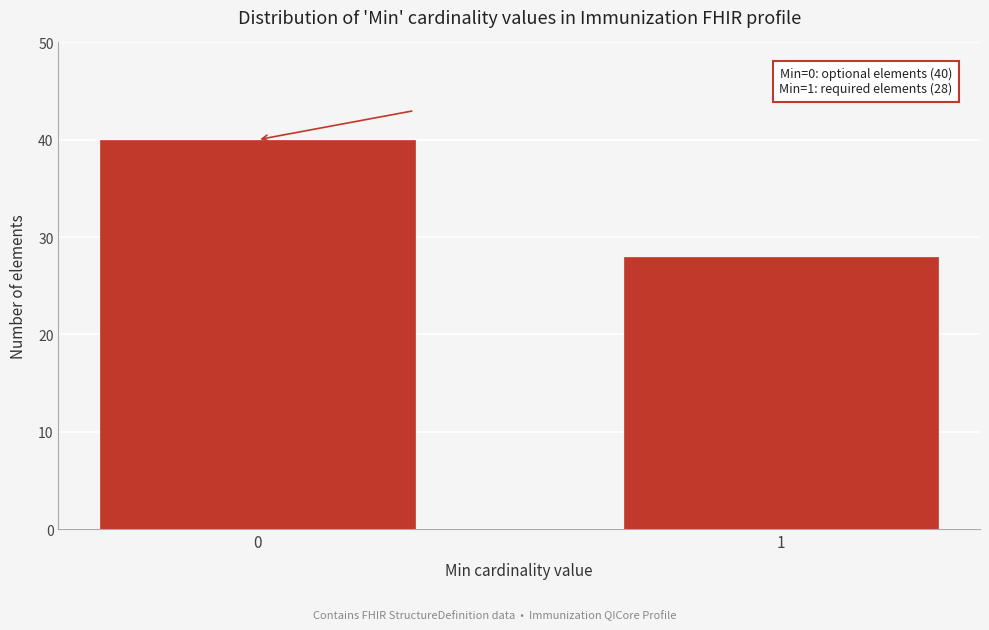

Reading left to right, list all the values displayed in this chart.

0=40	1=28